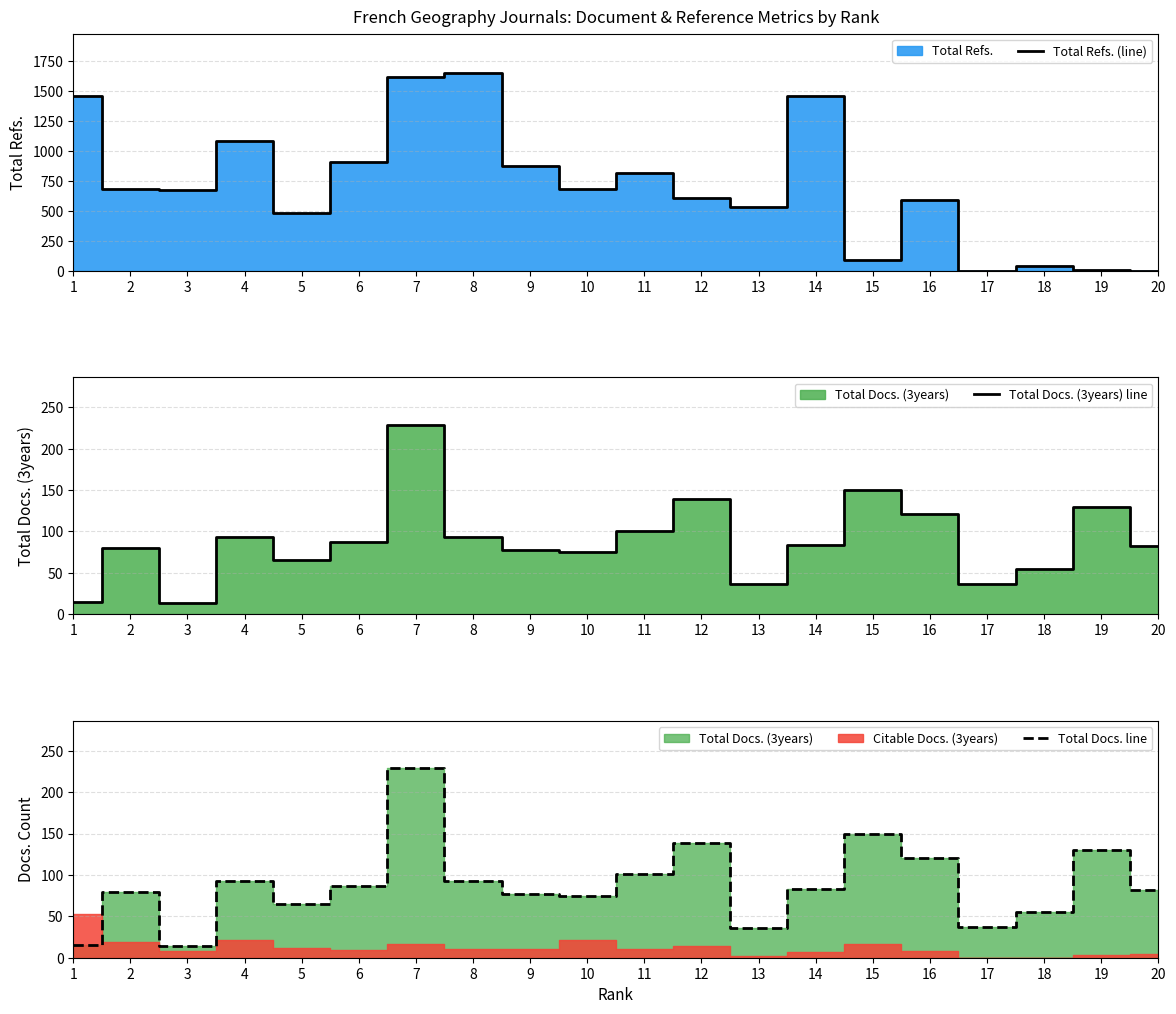

Reading left to right, list all the values displayed in this chart.

Total Refs. (line): 1462	680	676	1088	486	912	1619	1651	872	686	815	611	532	1459	93	589	0	42	6	0
Total Docs. (3years) line: 15	80	14	93	65	87	229	93	77	75	101	139	36	83	150	121	37	55	130	82
Total Docs. line: 15	80	14	93	65	87	229	93	77	75	101	139	36	83	150	121	37	55	130	82